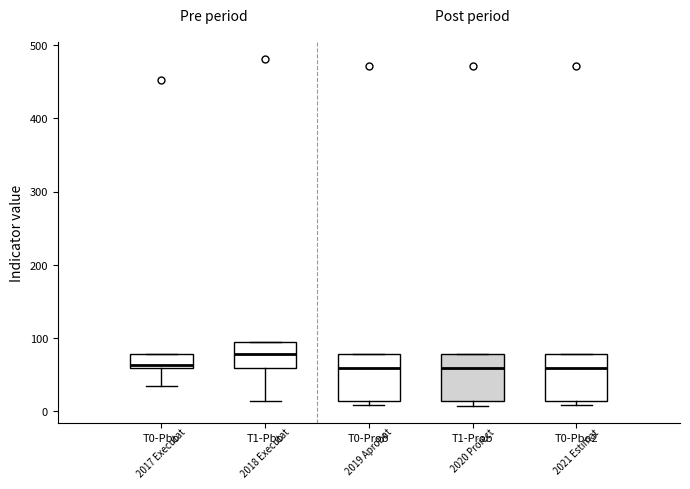

Which box's median line is the highest?

T1-Pbo